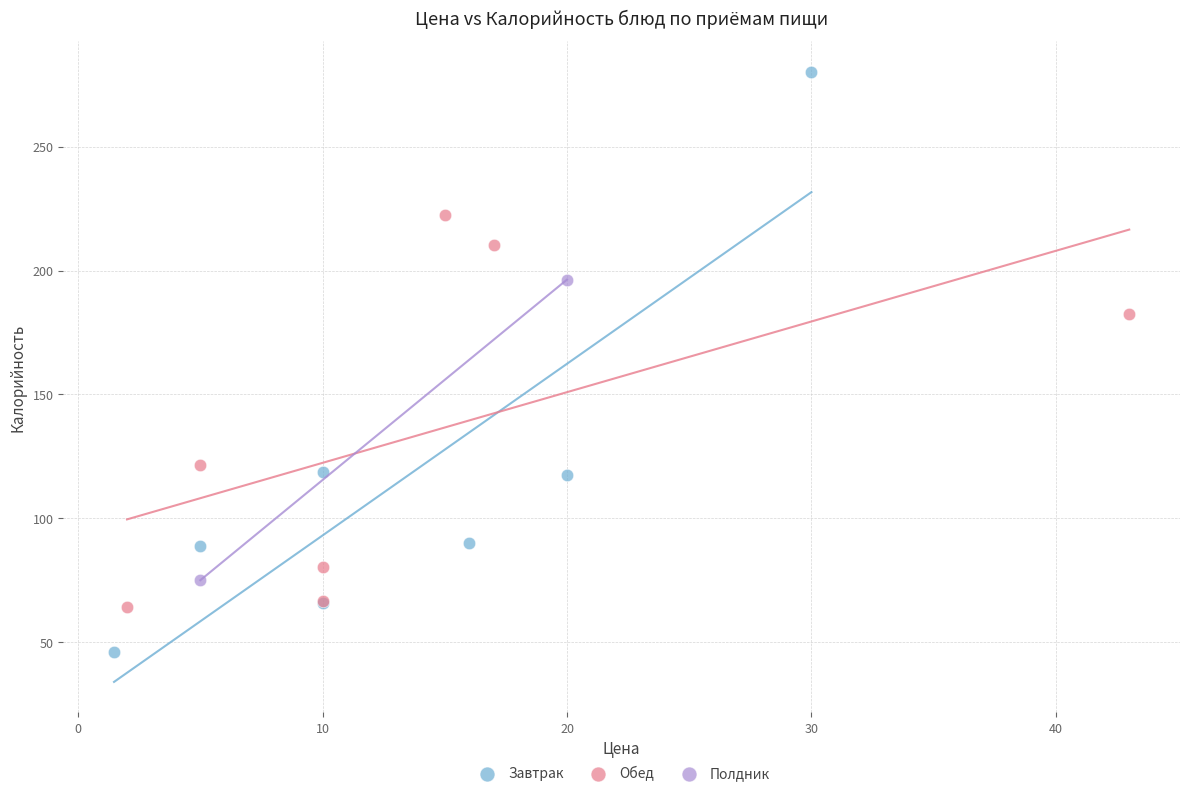

Which series reaches the maximum Y coordinate?

Завтрак